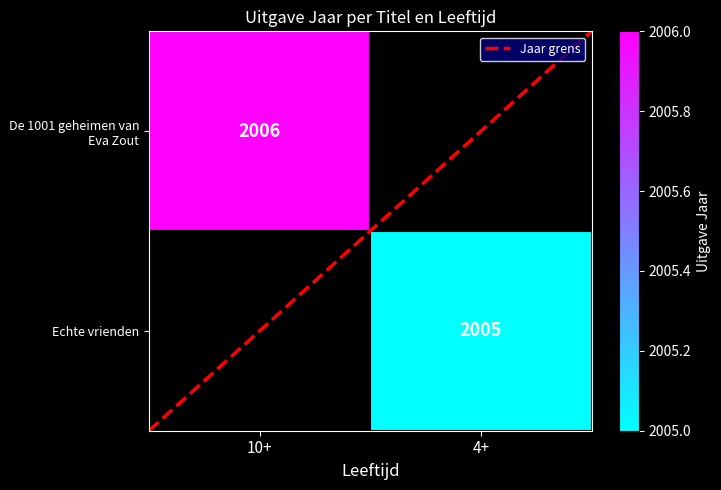

How many values in Jaar grens are above zero?

1